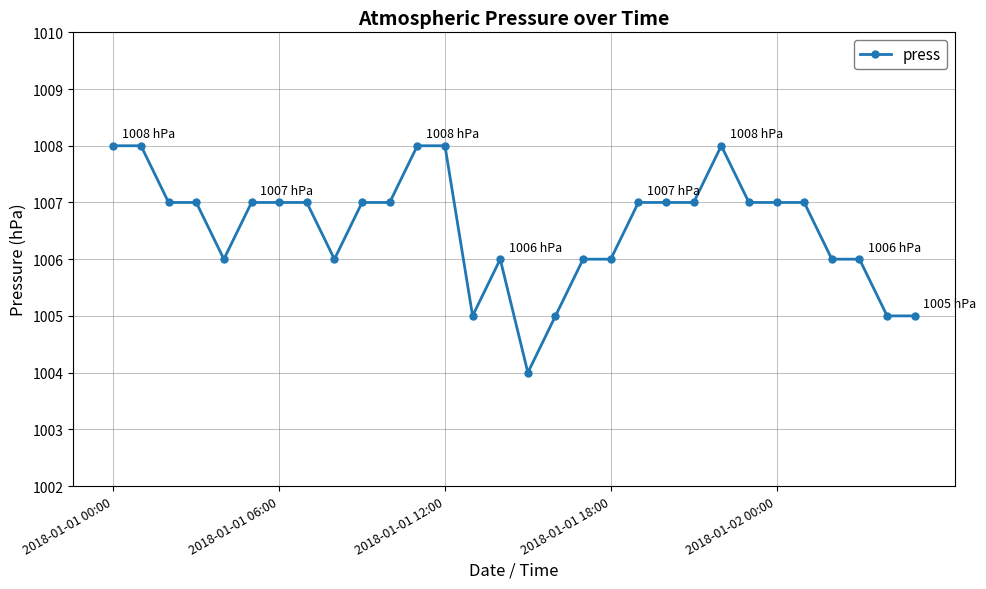

What is the difference between the second highest and minimum values?

4